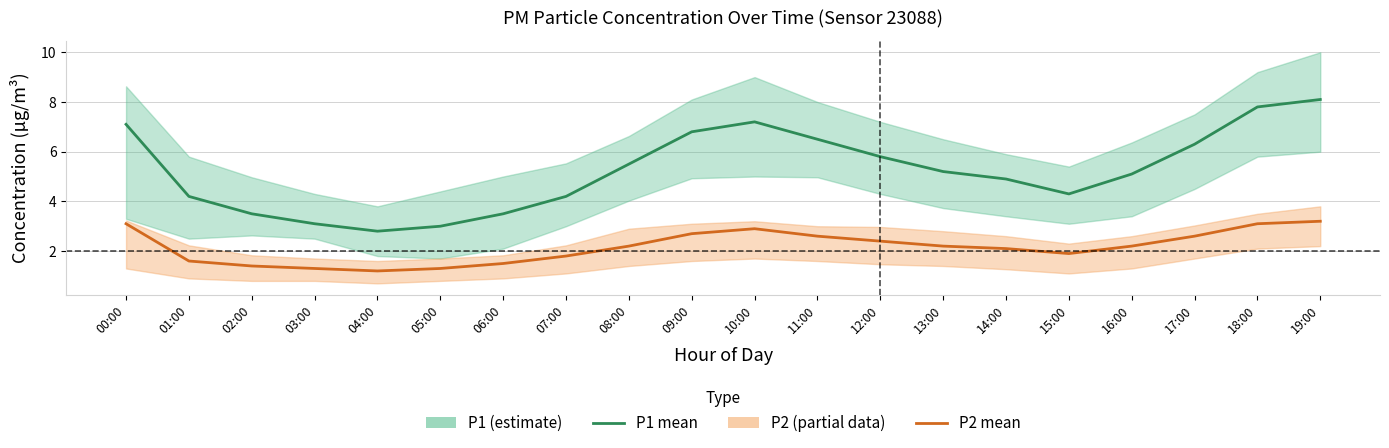

How many interior local peaks does the P1 series have?

1